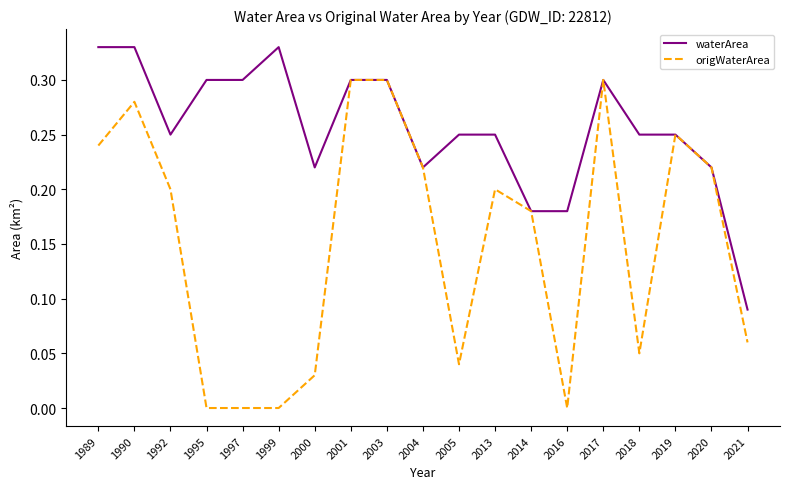

Does the chart display data point markers on the line(s)?

No